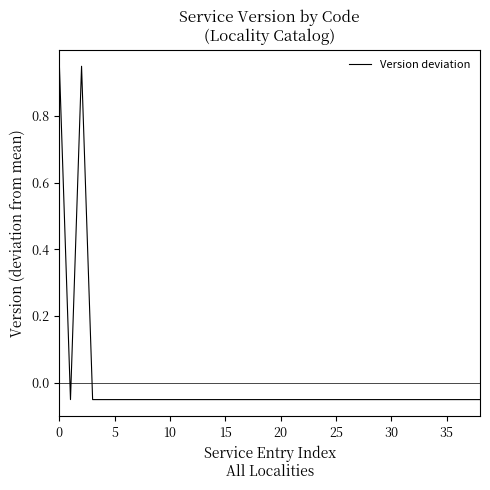

What is the value of the 1st point from the left?

0.9